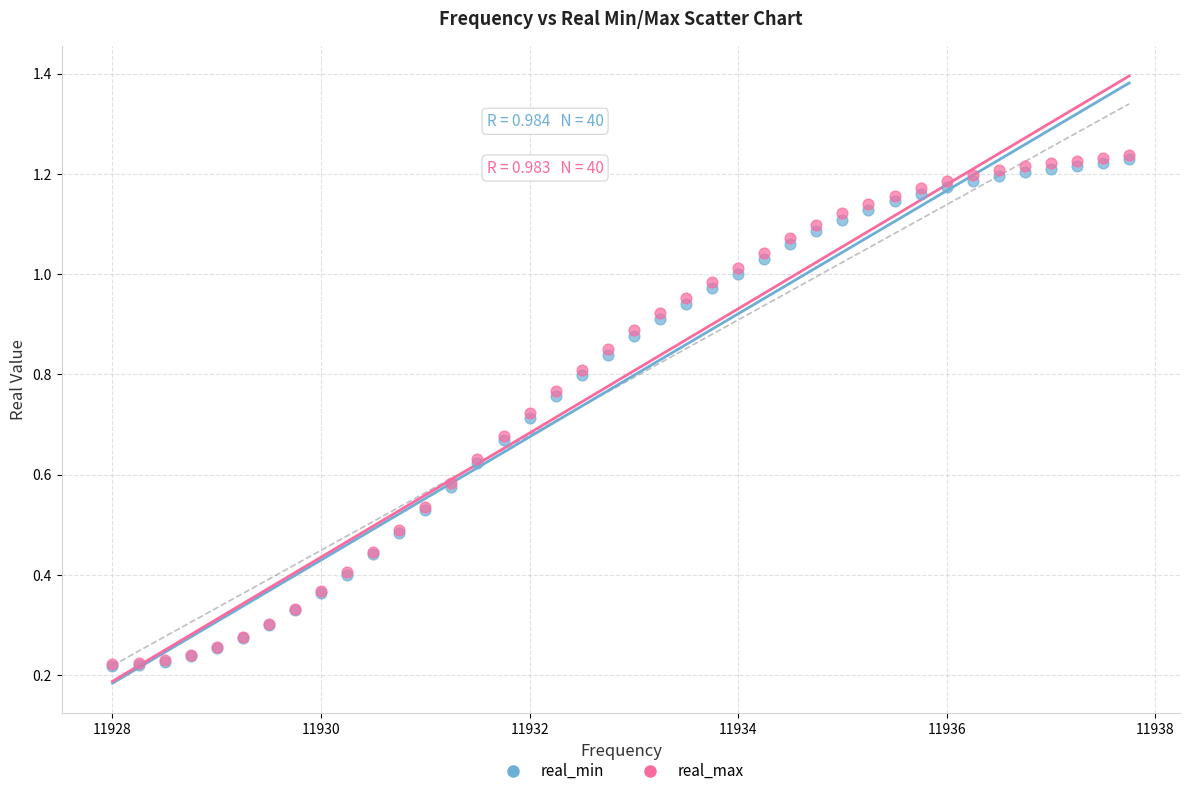

What are all the series names shown in the legend?

real_min, real_max